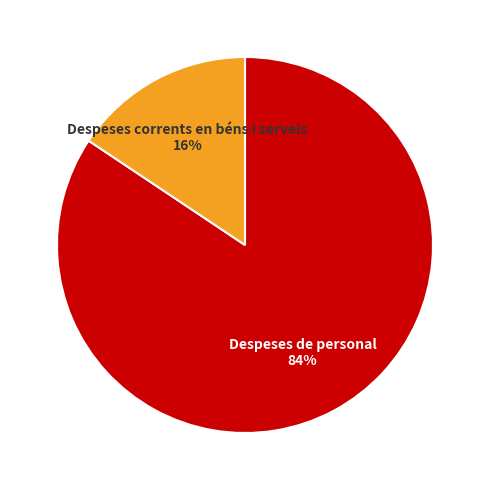

To the nearest percent, what is the average slice percentage?

50%